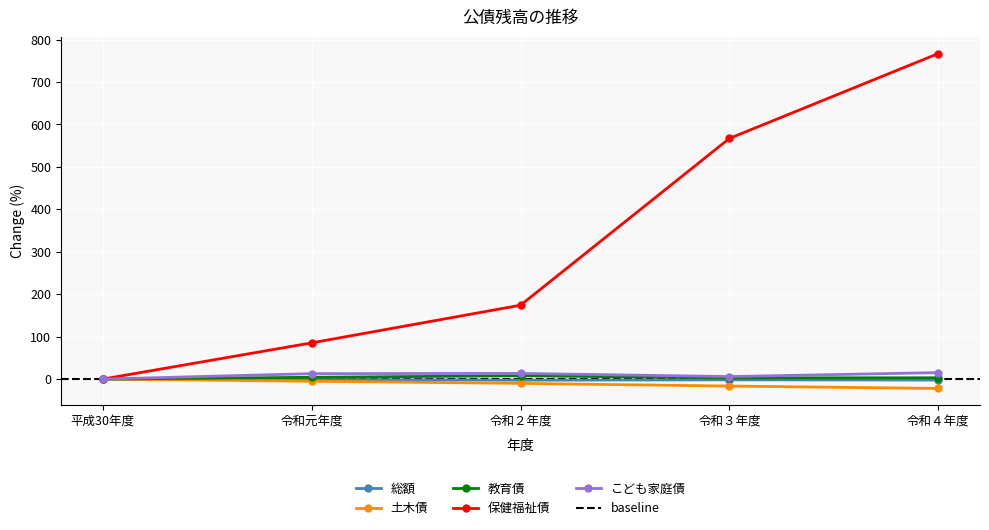

Where is the first local maximum for 教育債?

令和２年度